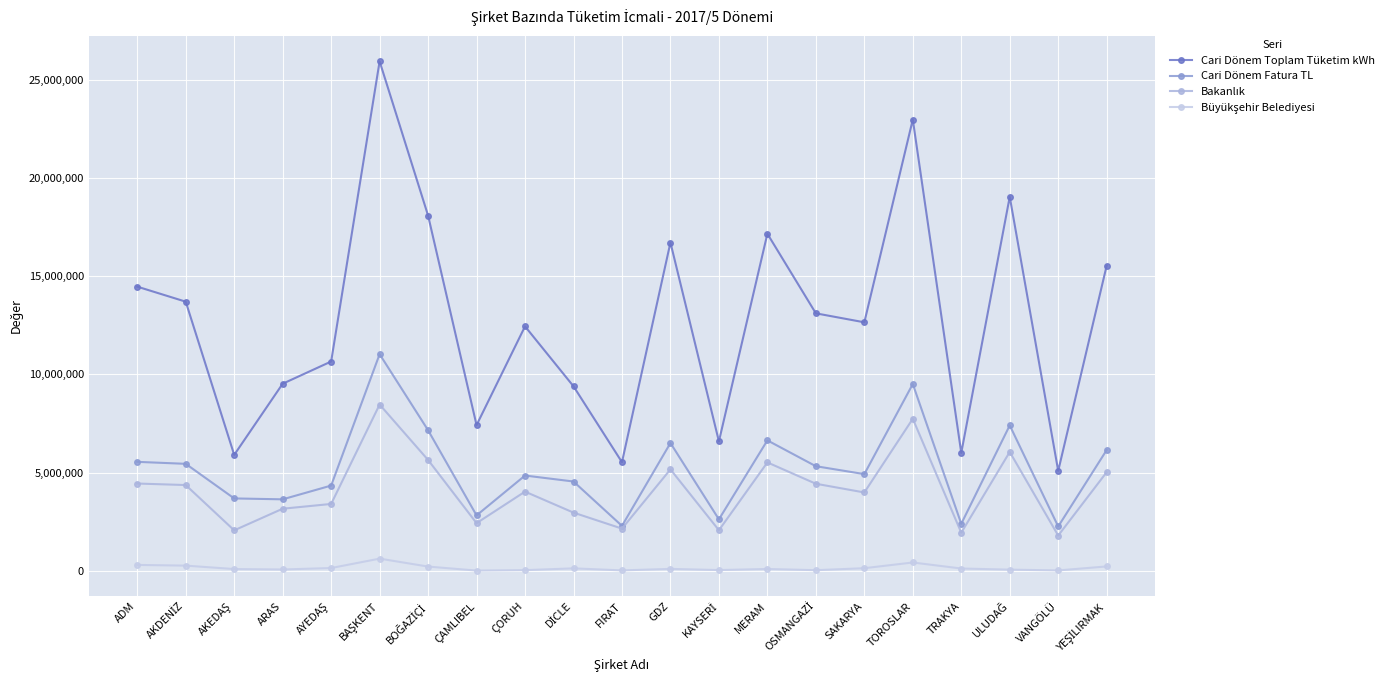

The value of Büyükşehir Belediyesi at YEŞİLIRMAK is 315483.1. True or false?

False